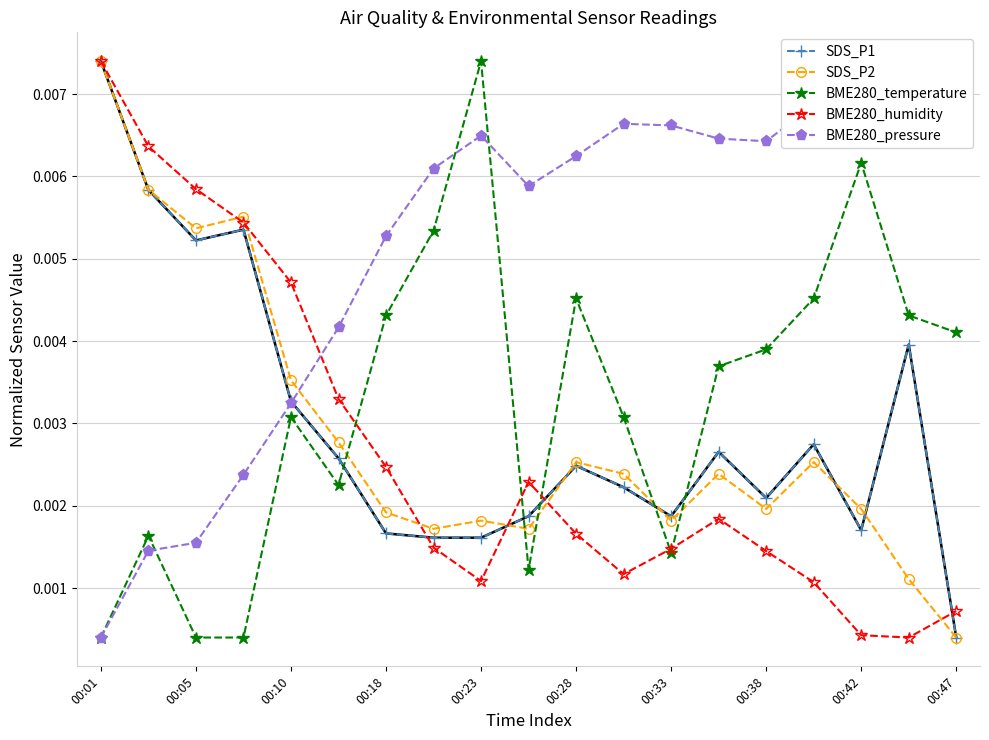

Is the value of BME280_humidity at 00:38 greater than the value of SDS_P2 at 00:18?

No